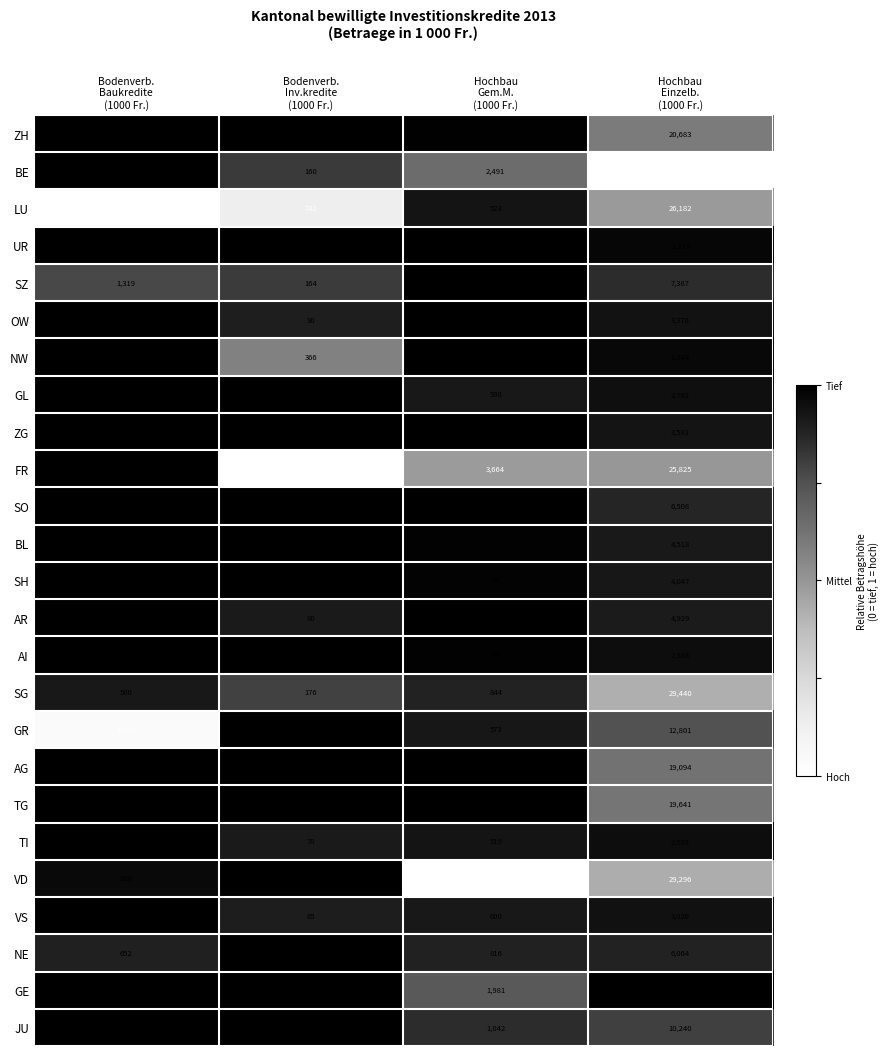

Which category has the lowest value across all series?

Hochbau
Einzelb.
(1000 Fr.)